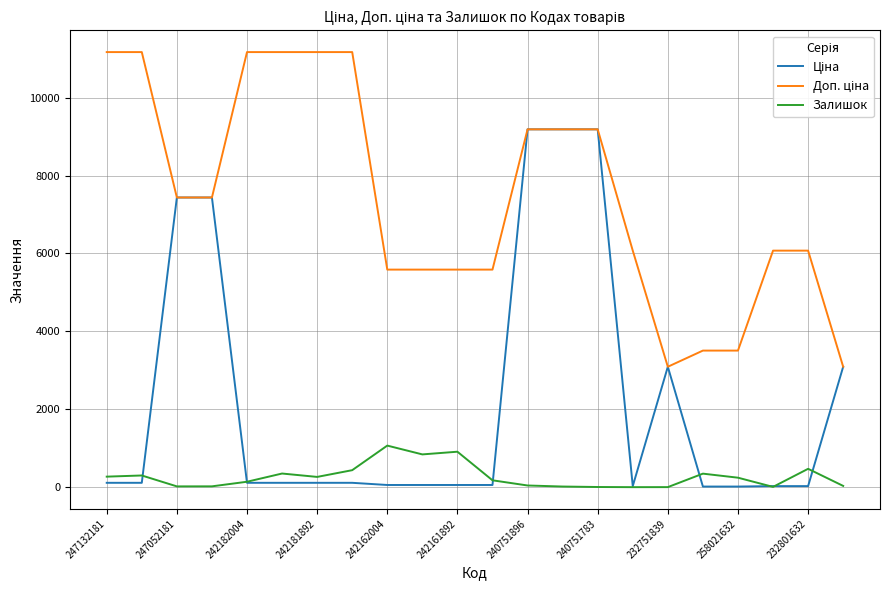

At which label does Залишок reach its peak?

242162004